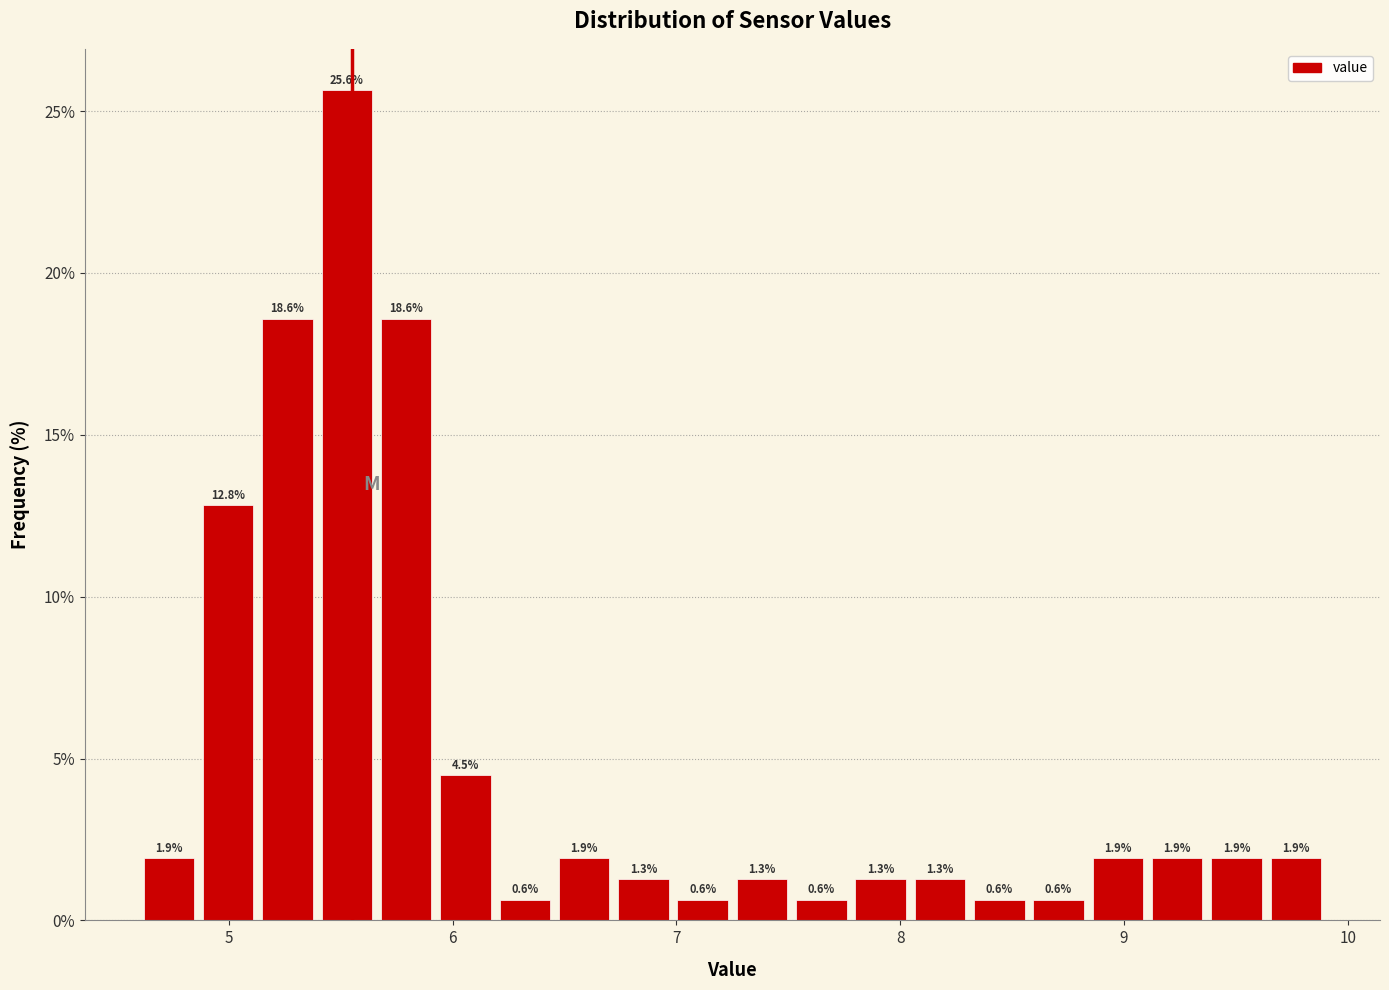

Read against the x-axis, roughly where is the centre of the tallest bar?

5.5